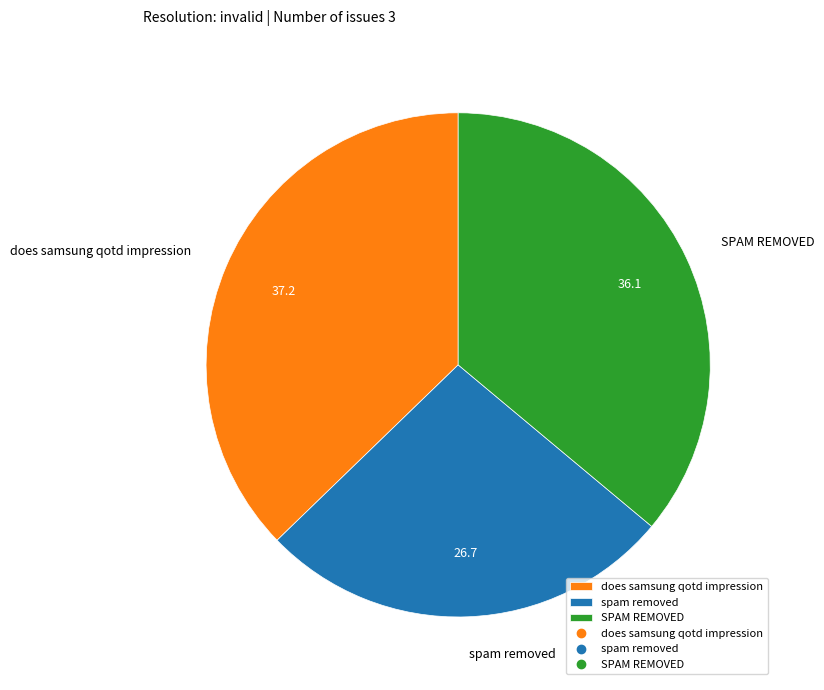

How many slices are in this pie chart?

3